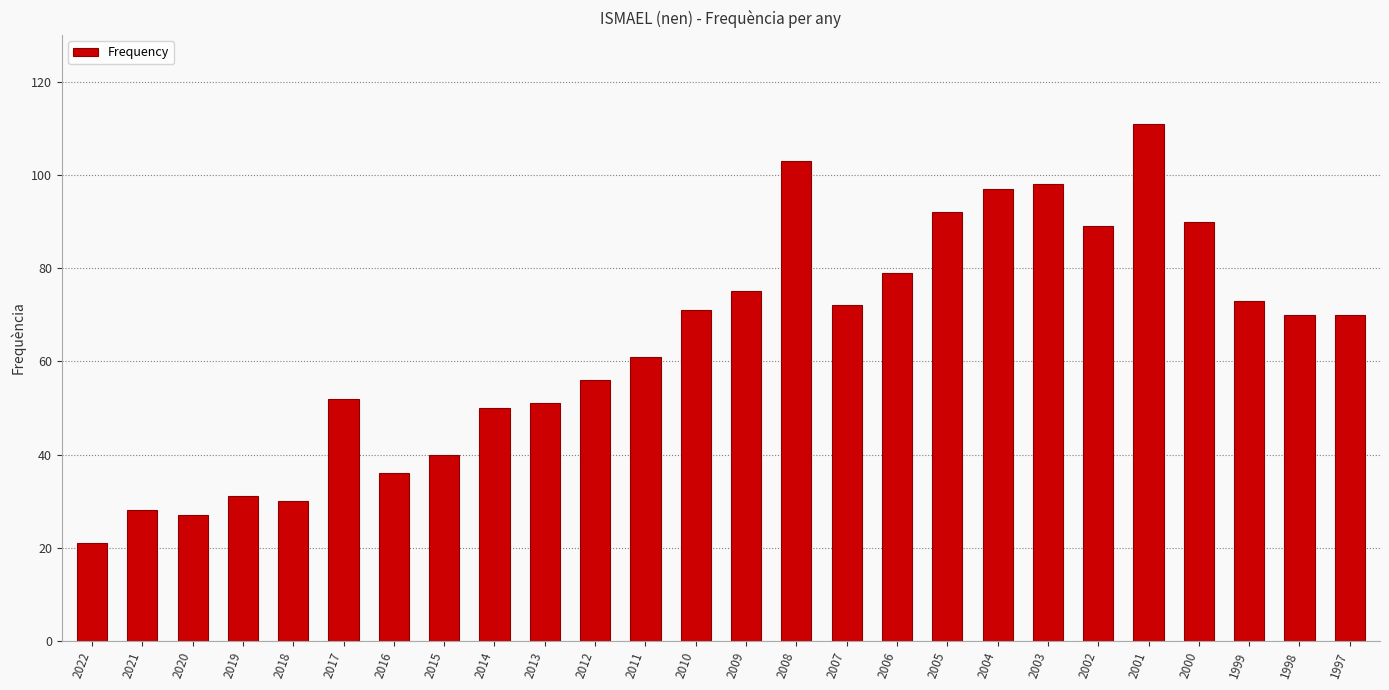

What is the difference between the values at 2009 and 2005?

17